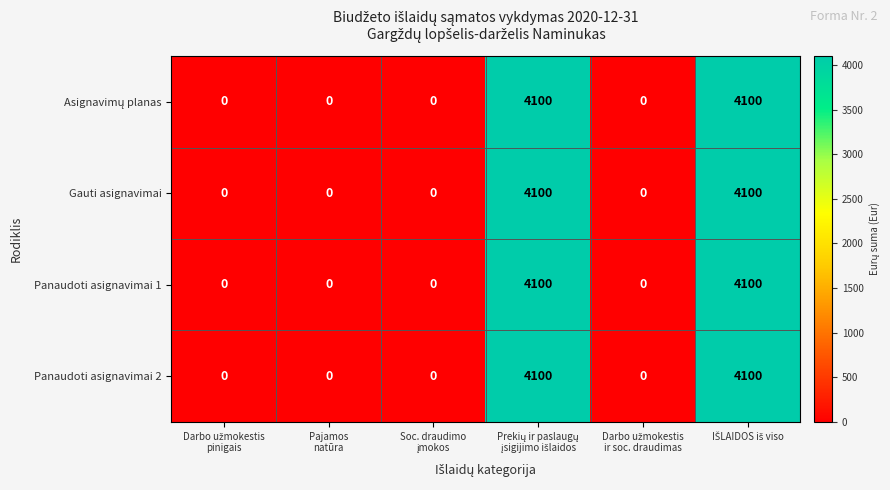

What is the difference between the maximum and minimum values in the Panaudoti asignavimai 2 series?

4100